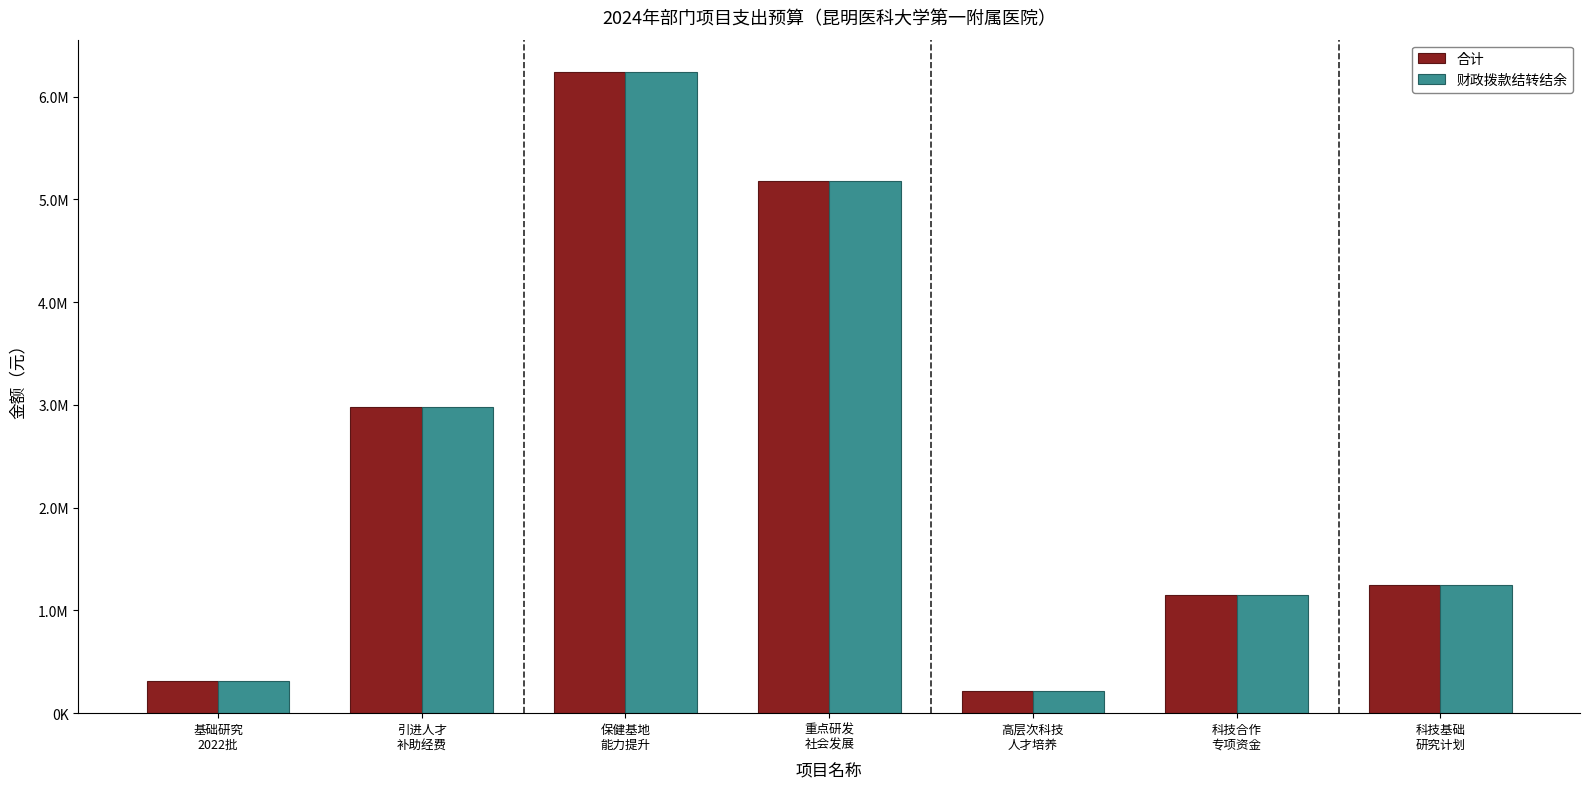

What is the maximum value for 财政拨款结转结余?

6241398.0